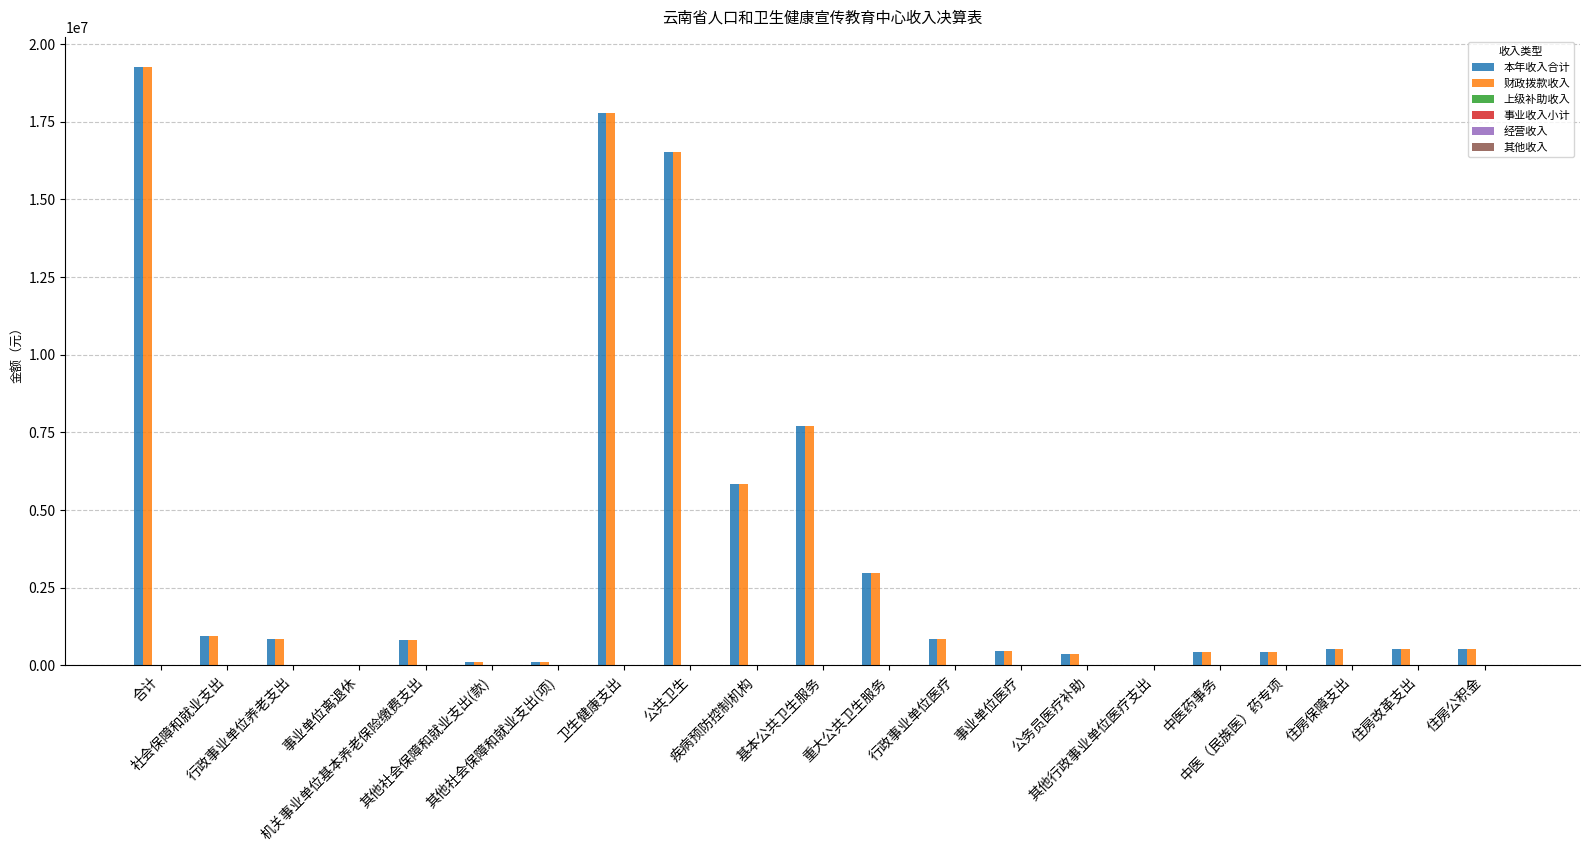

True or false: 经营收入 has a value of 0.0 at 住房改革支出.

True